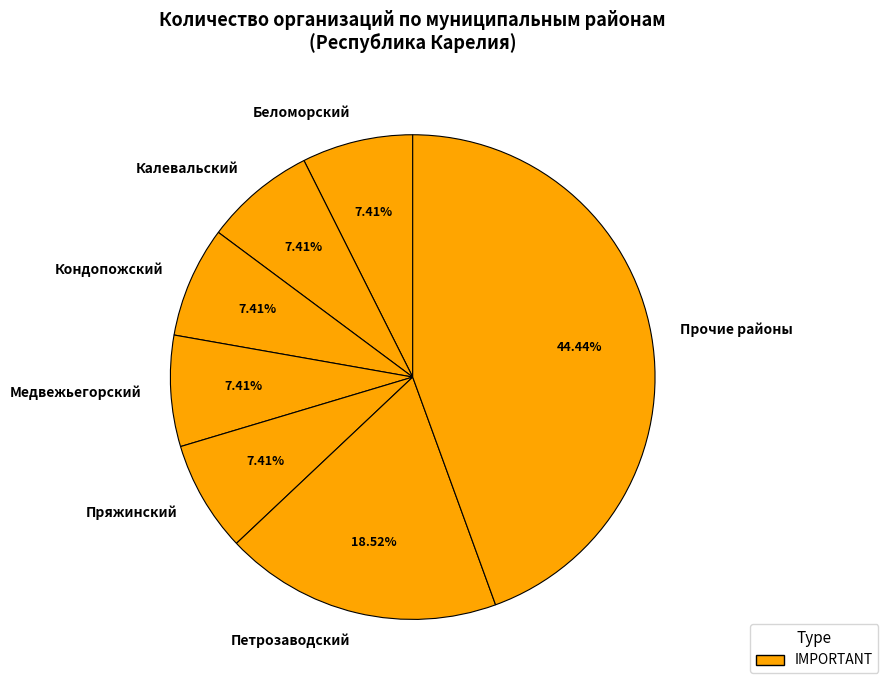

To the nearest percent, what percentage of the pie is Пряжинский?

7%